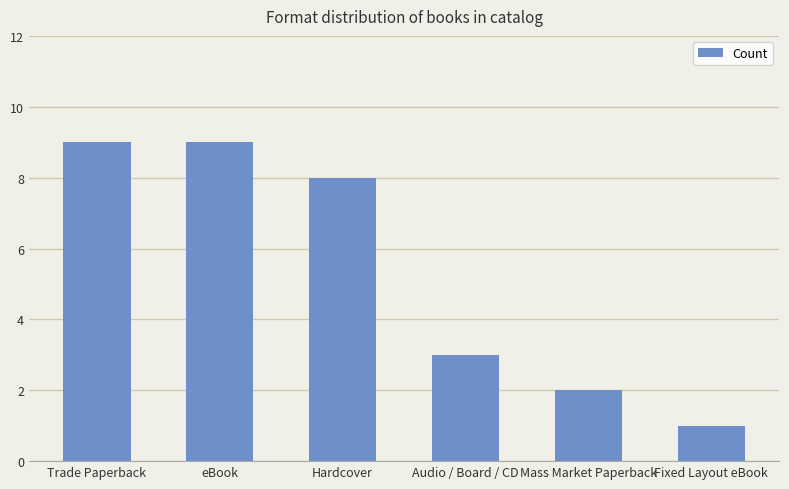

The chart shows a value of 9 at Trade Paperback. True or false?

True